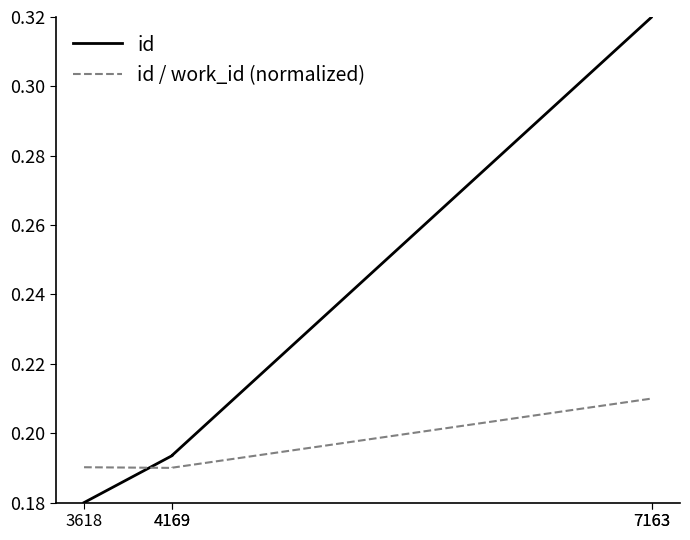

Read the id value at 7163.

0.3